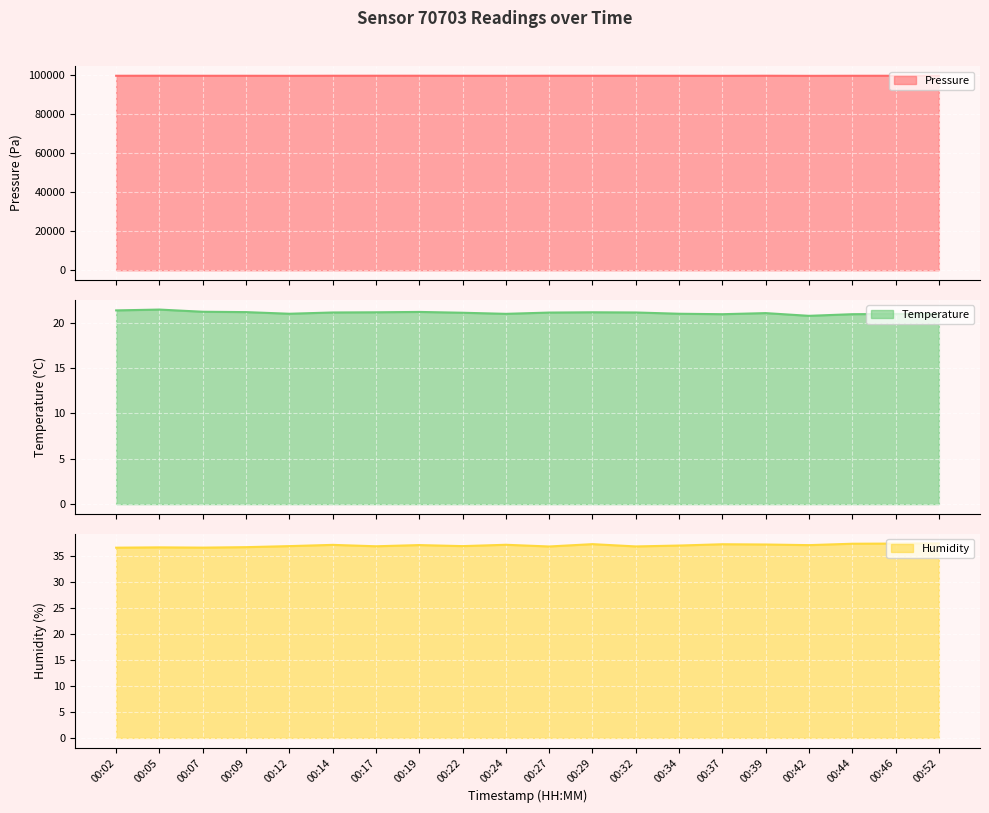

What is the value of the temperature line point at the 8th from the left?

21.2